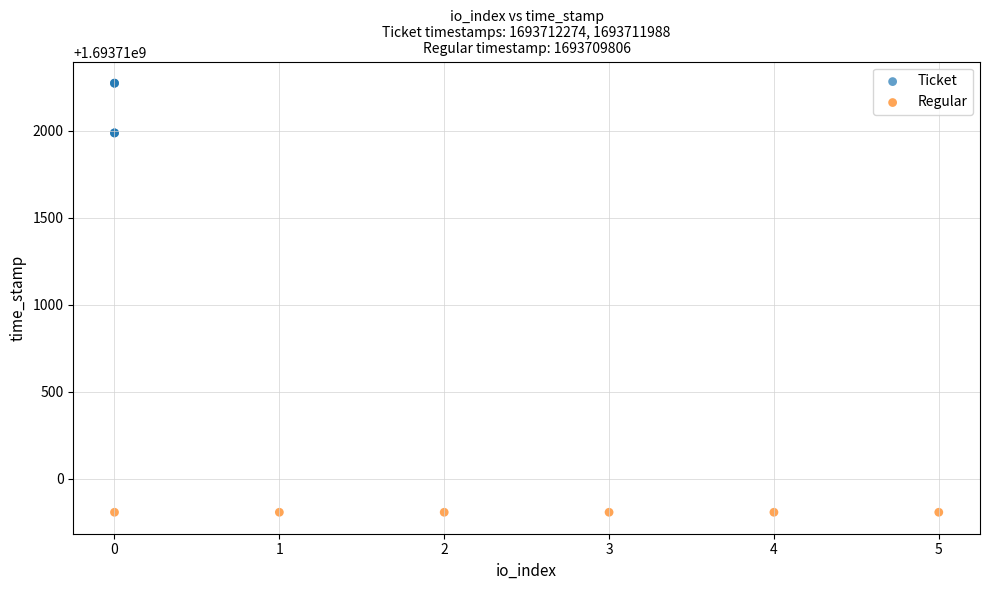

Which series reaches the minimum Y coordinate?

Regular